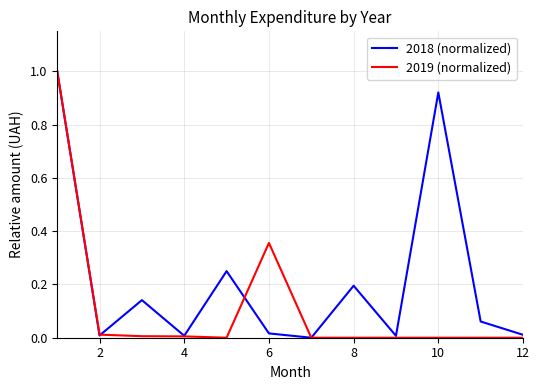

Rank the series by their average value, from lowest to highest.

2019 (normalized), 2018 (normalized)